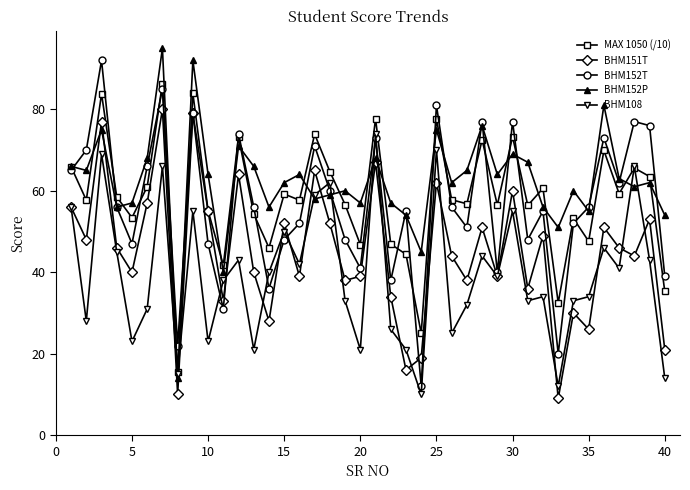

What is the highest value of the BHM152P series?

95.0